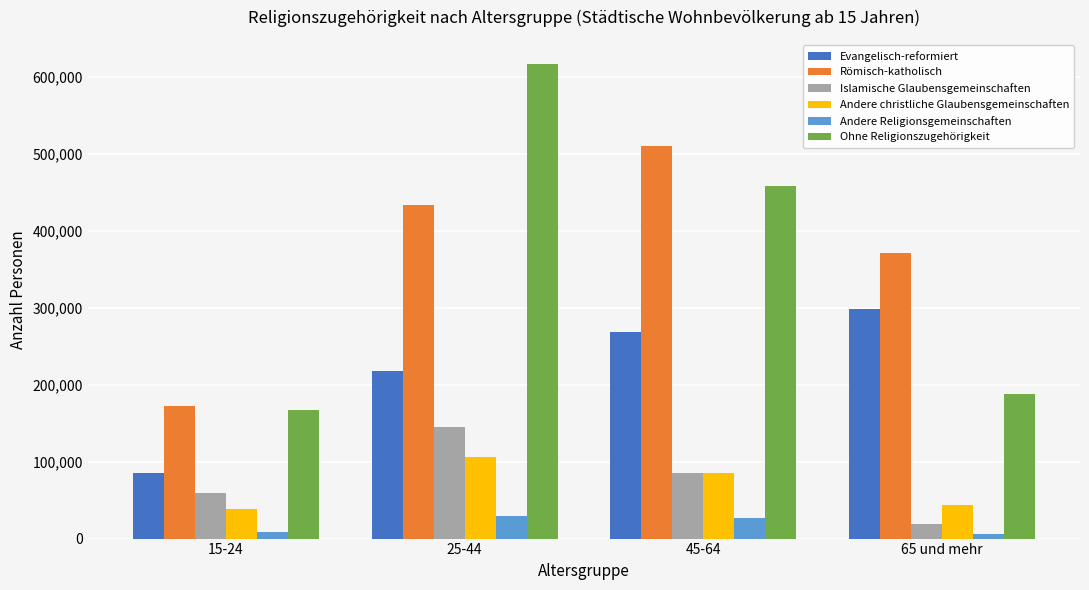

Where is Ohne Religionszugehörigkeit nearest to the value 392244?

45-64